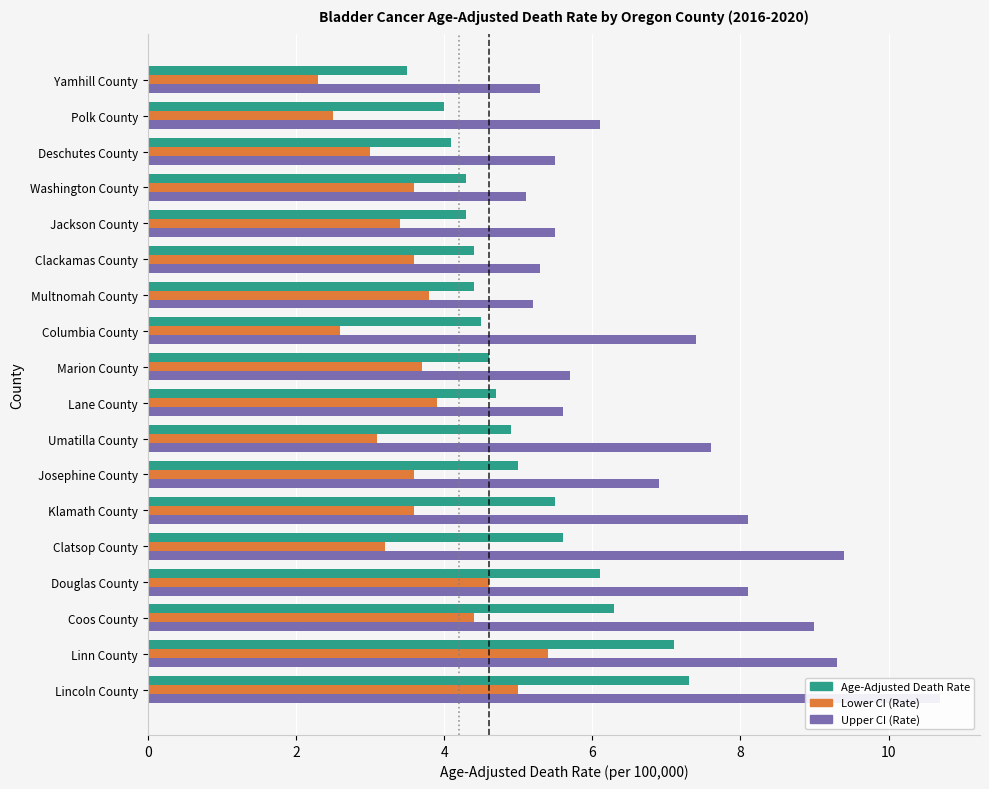

How many categories are shown in the chart?

18